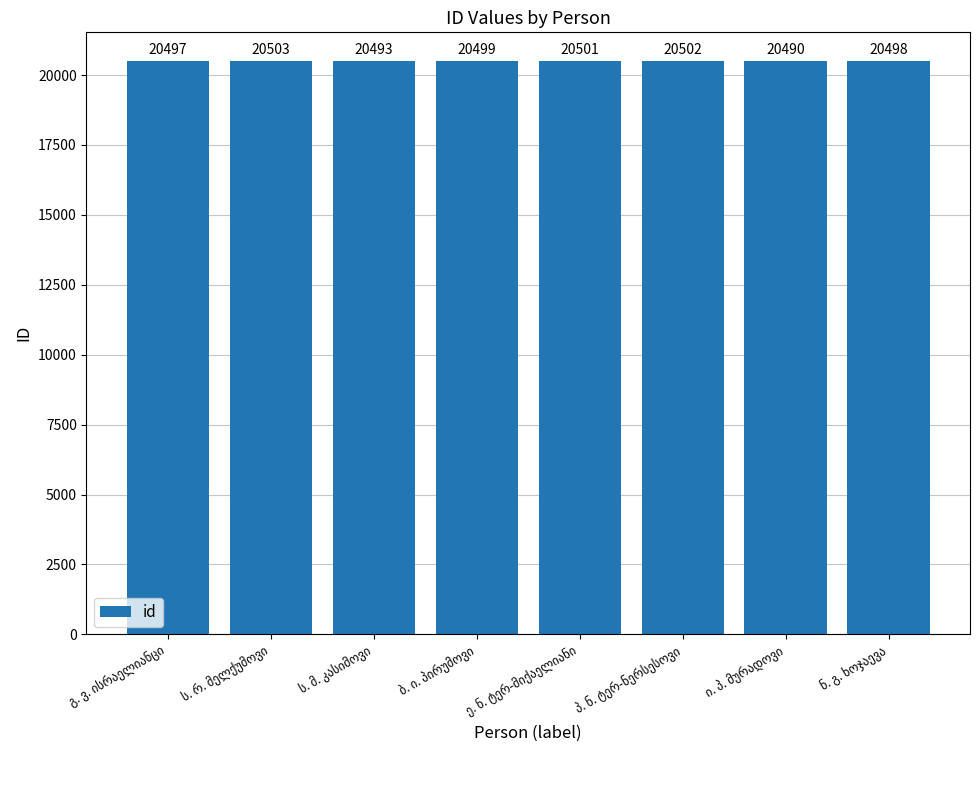

What is the value of the 7th bar from the left?

20490